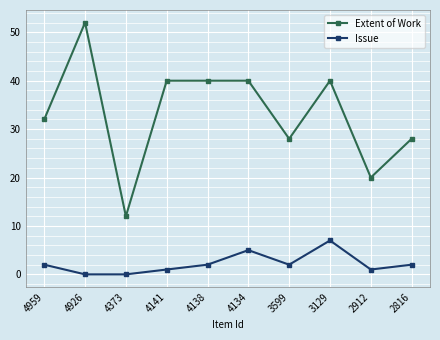

How many series are shown in this chart?

2